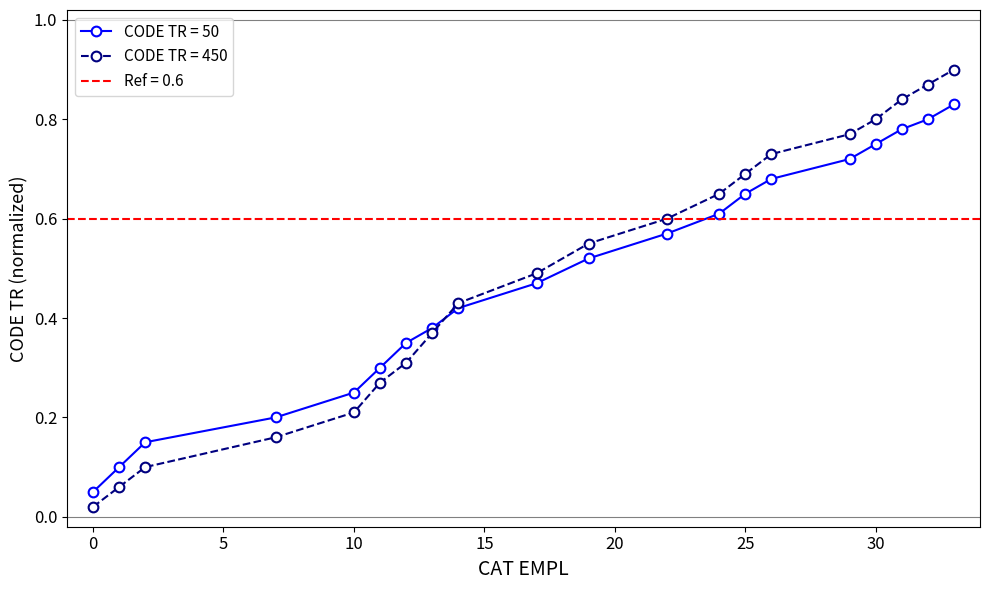

What is the average value of the CODE TR (code=50) series?

0.5